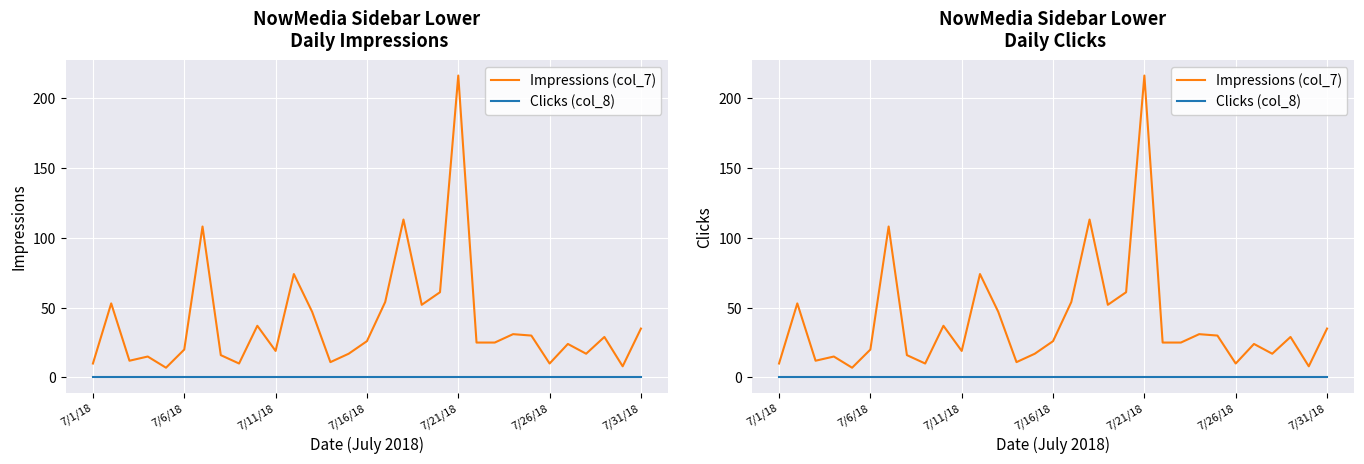

True or false: Impressions (col_7) and Clicks (col_8) cross at least once.

False